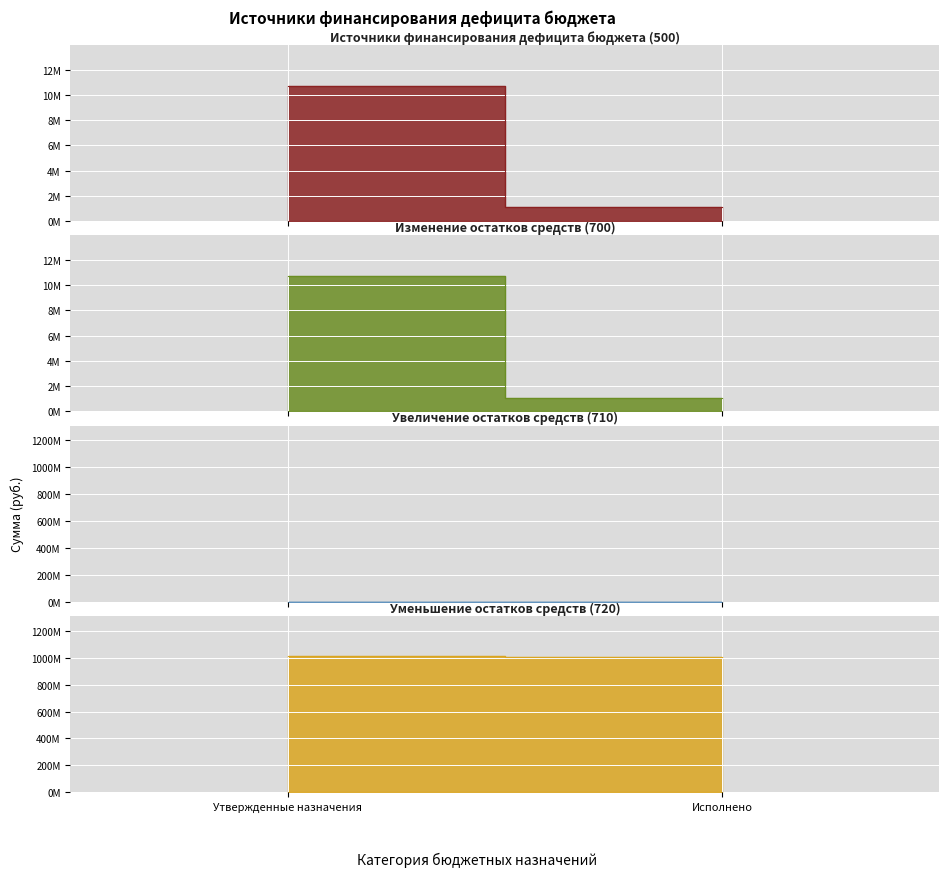

The Источники финансирования дефицита бюджета series shows 15830376.9 at Утвержденные назначения. True or false?

False